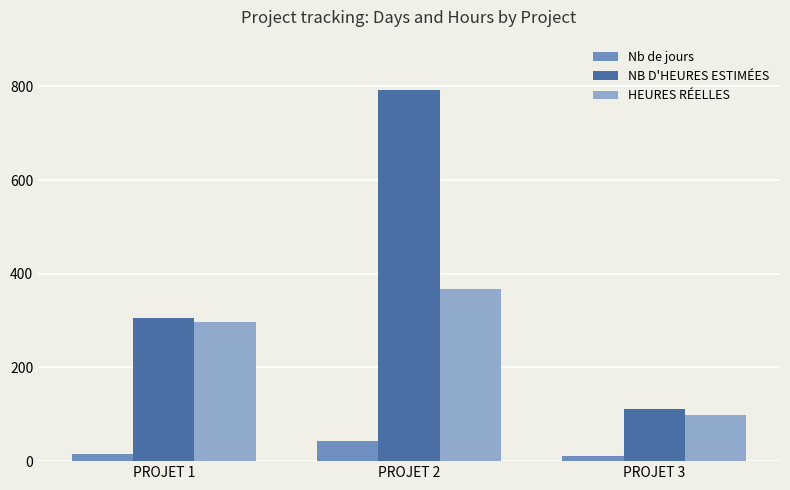

Which series has the largest total across all categories?

NB D'HEURES ESTIMÉES